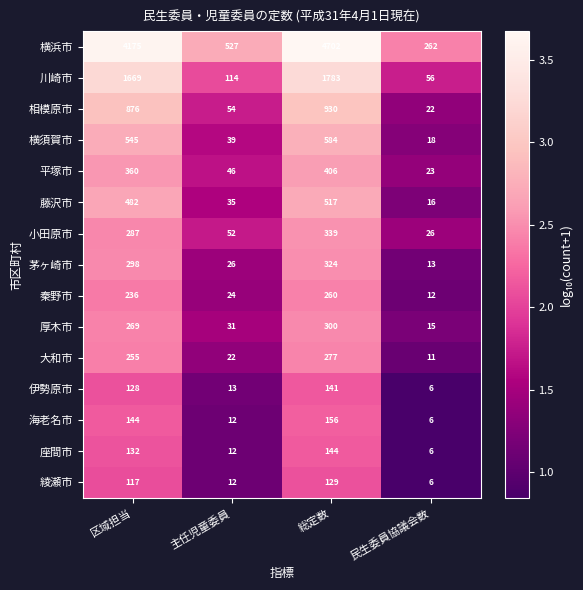

Count the number of data series in this chart.

15